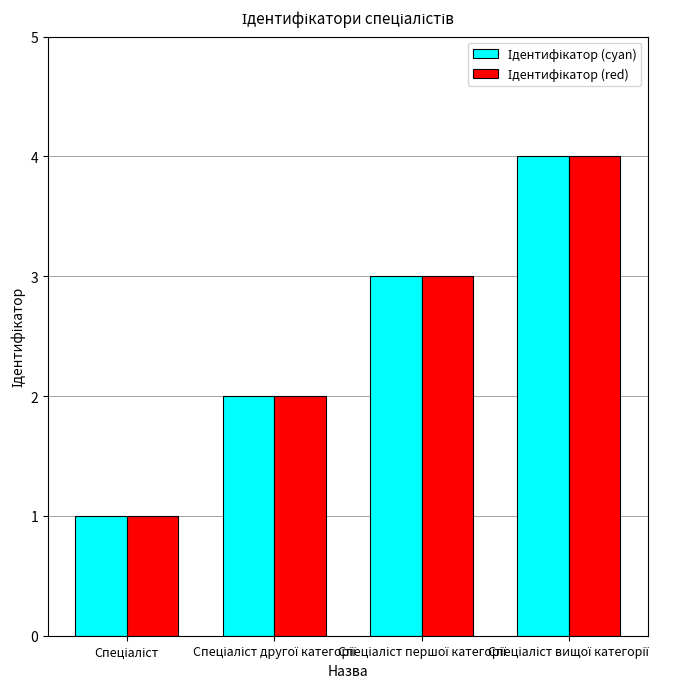

What is the maximum value shown in the chart?

4